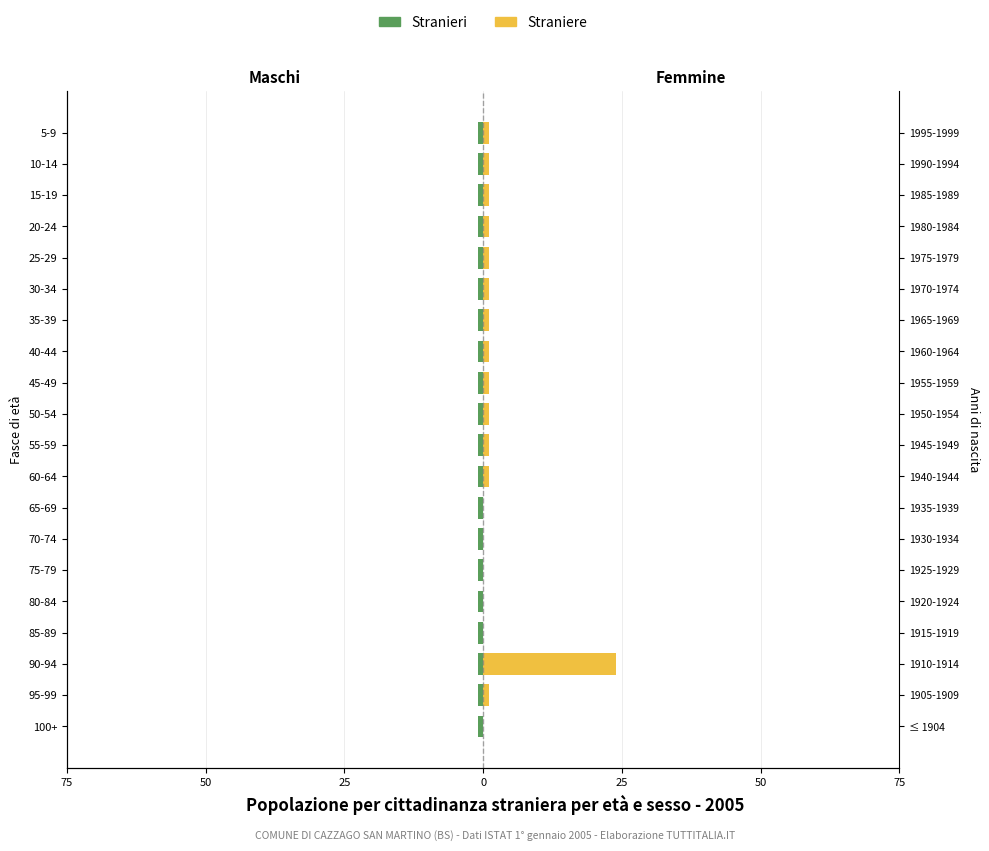

At how many categories does at least one series exceed 14?

1